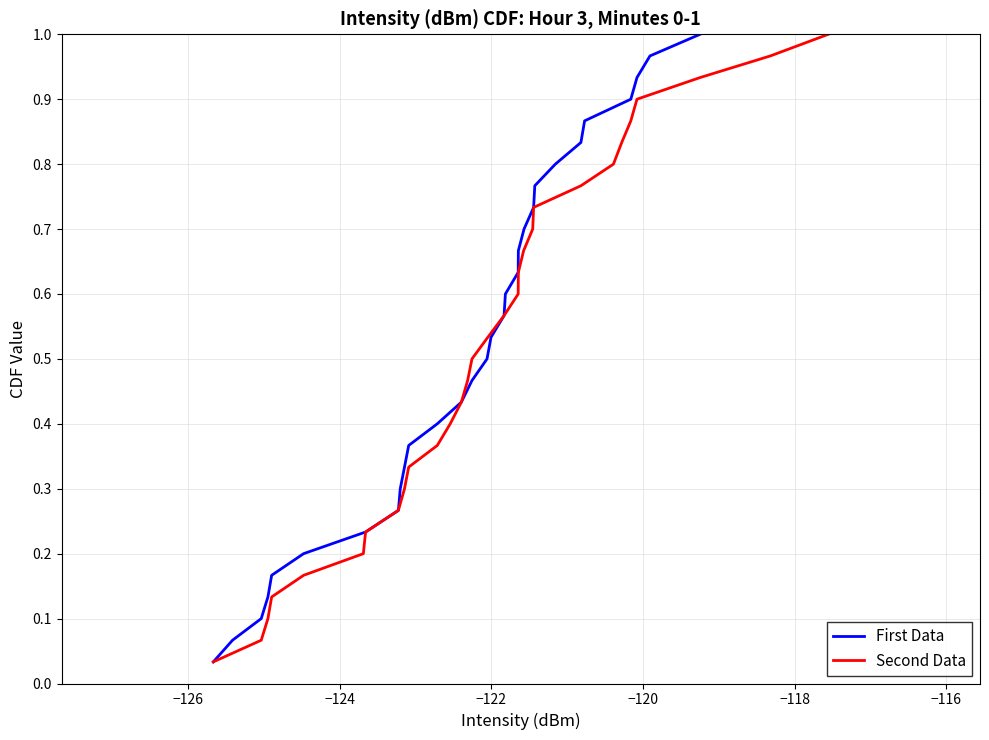

Does the chart have visible grid lines?

Yes